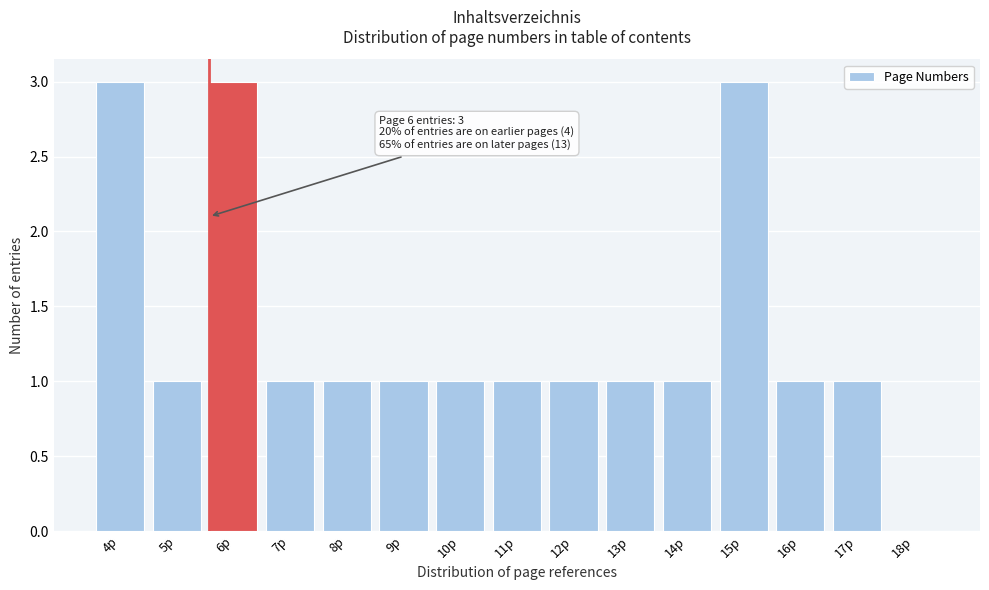

Reading right to left, what are all the values shown in this chart?

18p=0	17p=1	16p=1	15p=3	14p=1	13p=1	12p=1	11p=1	10p=1	9p=1	8p=1	7p=1	6p=3	5p=1	4p=3